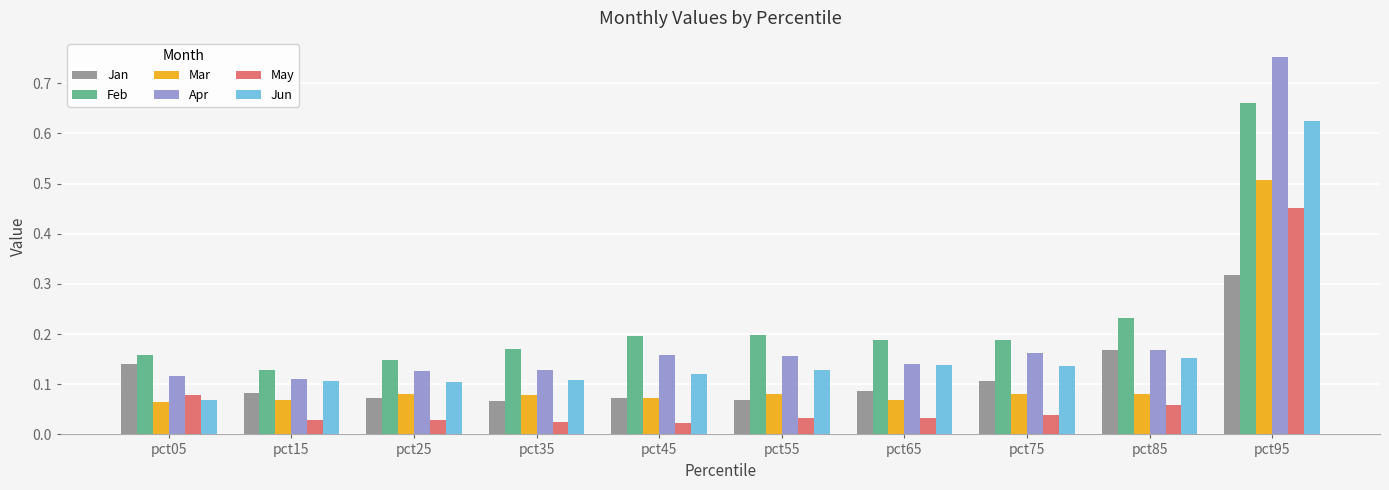

What is the difference between the maximum and minimum values in the Mar series?

0.4